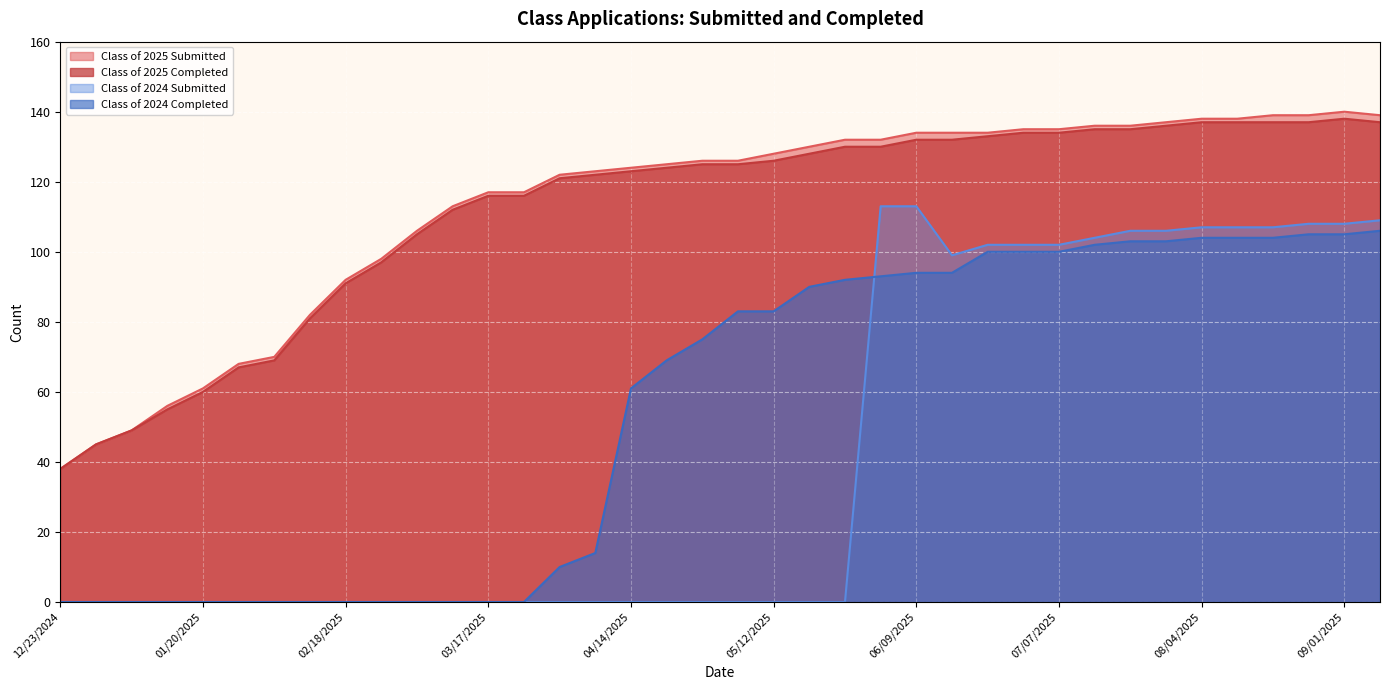

What is the difference between the Class of 2025 Completed values at 12/23/2024 and 02/03/2025?

31